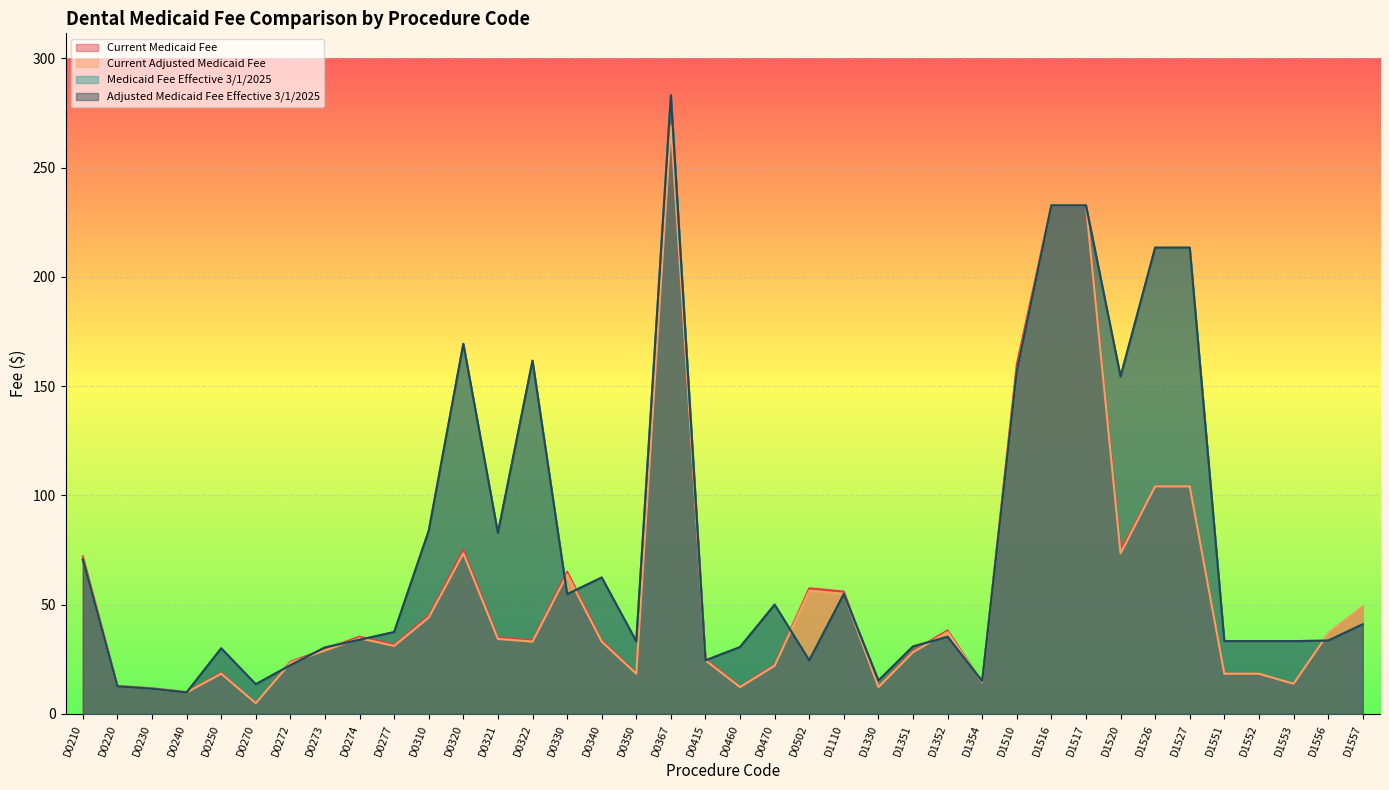

True or false: Current Medicaid Fee and Current Adjusted Medicaid Fee cross at least once.

False